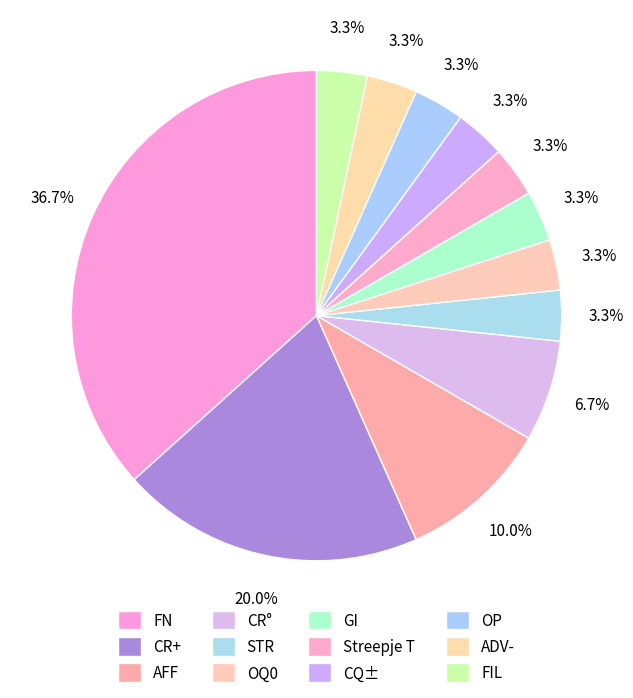

Which category has the biggest portion of the pie?

FN